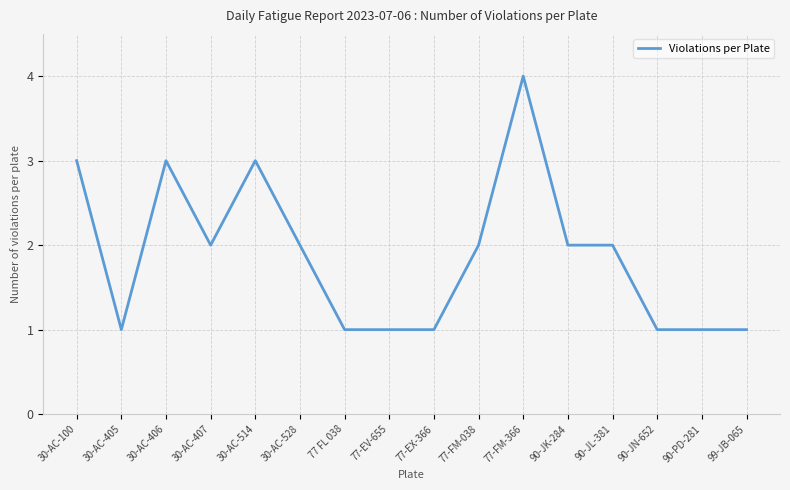

True or false: the data shows 4 at 30-AC-406.

False